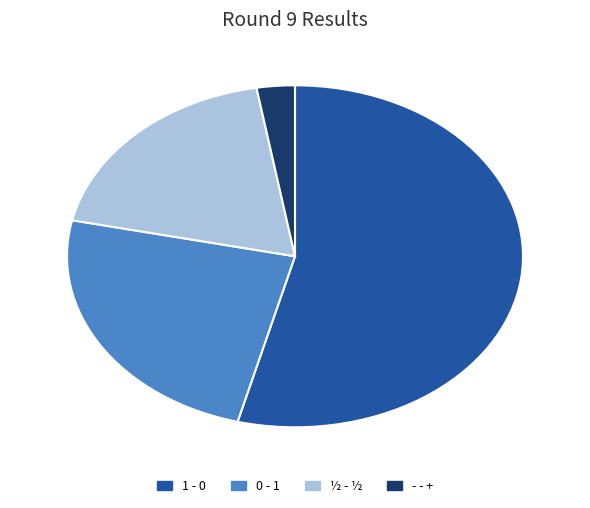

True or false: - - + accounts for 17% of the total.

False